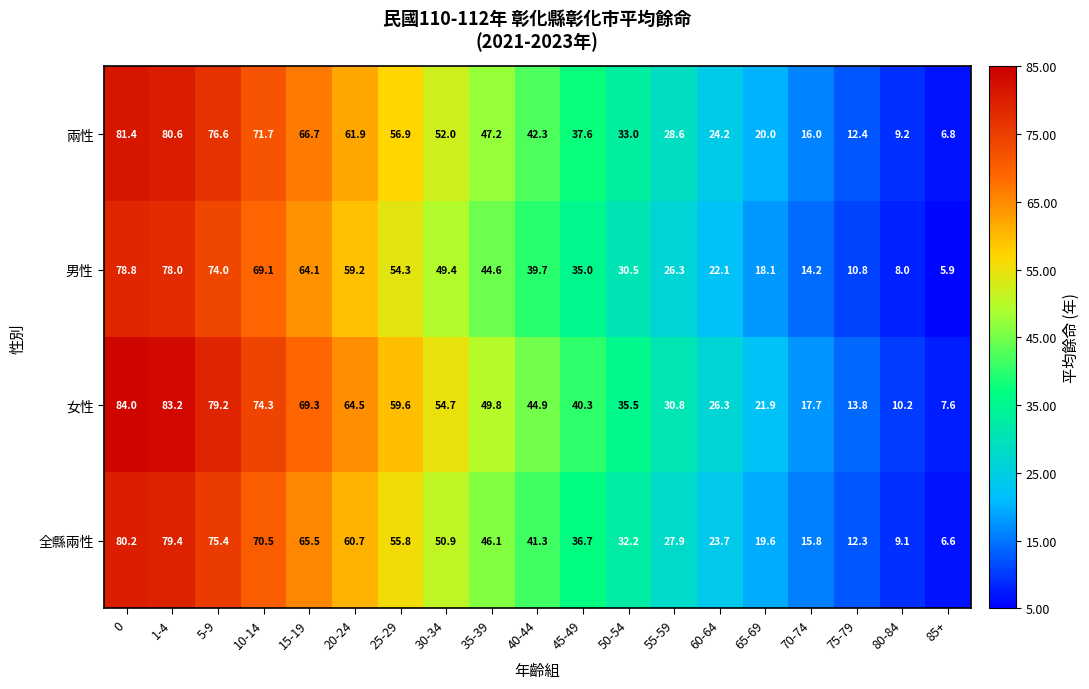

Between 30-34 and 70-74, which series saw the biggest shift?

女性